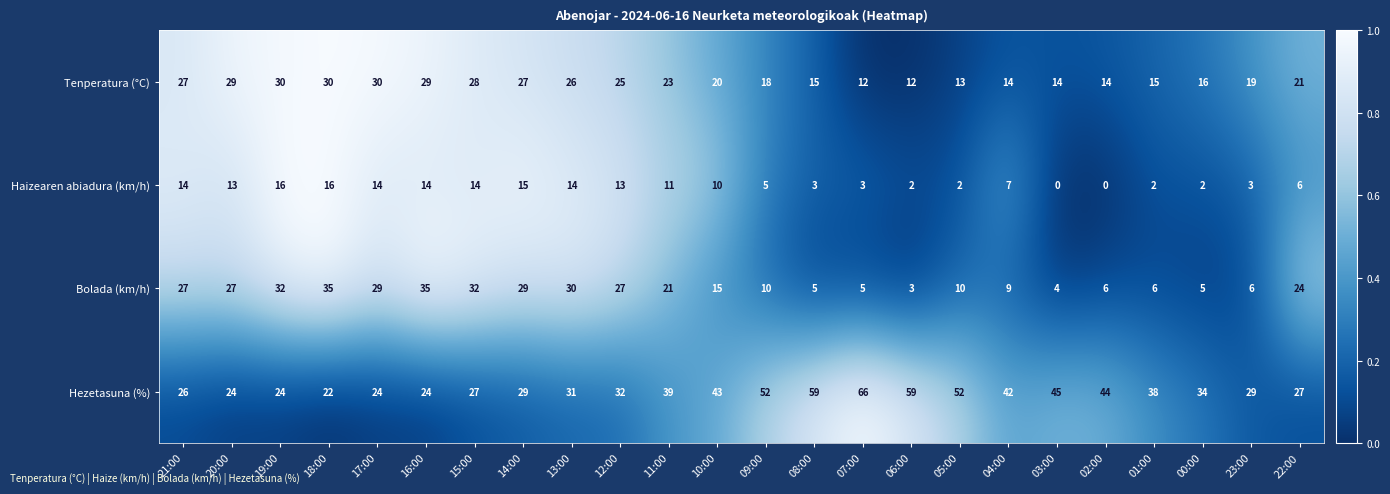

How many data points in Hezetasuna (%) are less than 34?

12